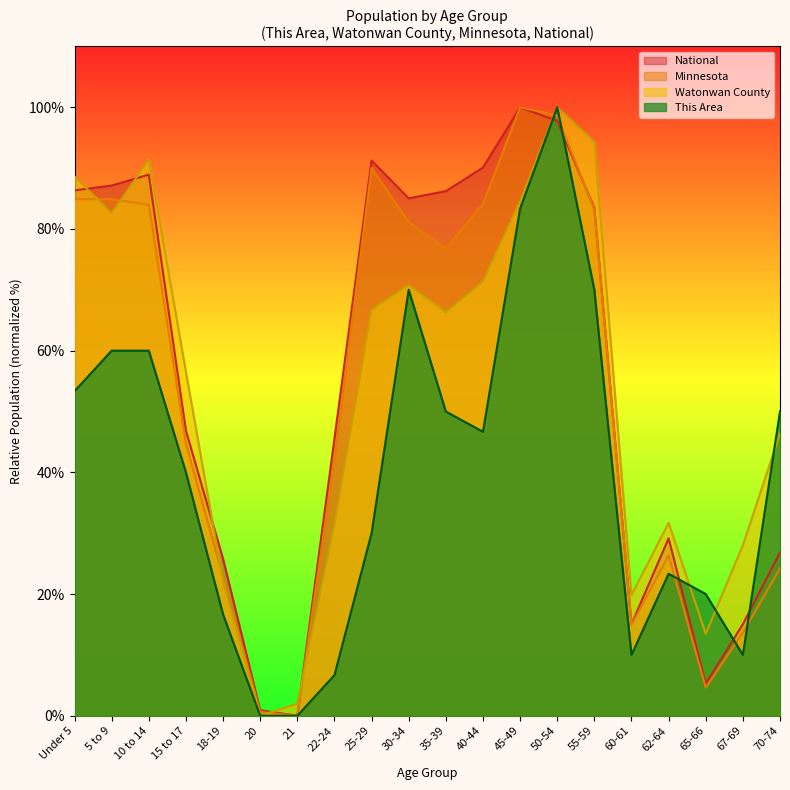

Which series has the largest range (max minus min)?

This Area